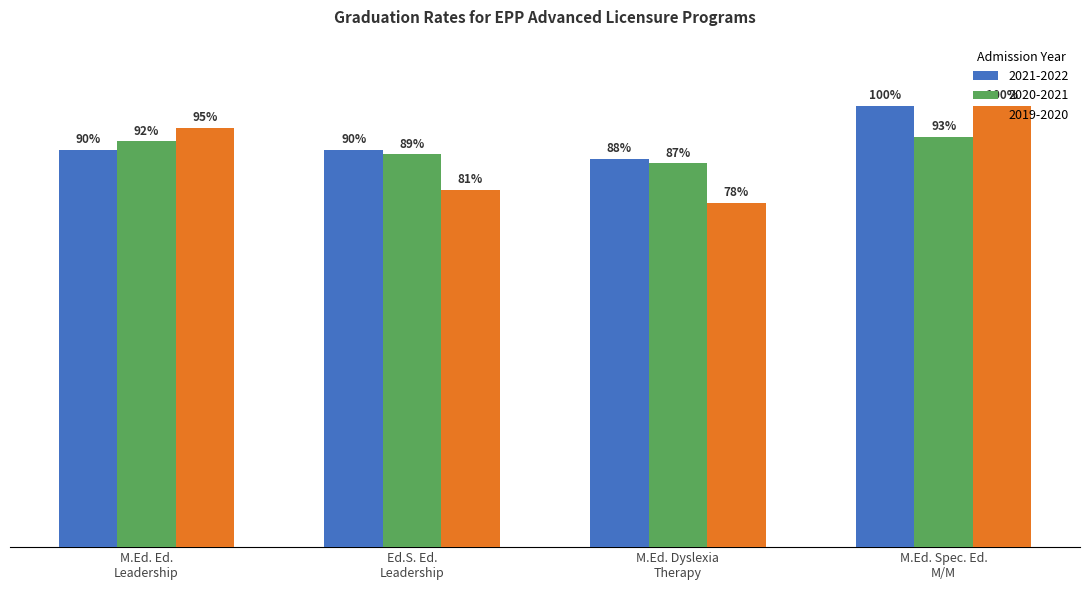

Rank the series by their average value, from highest to lowest.

2021-2022, 2020-2021, 2019-2020